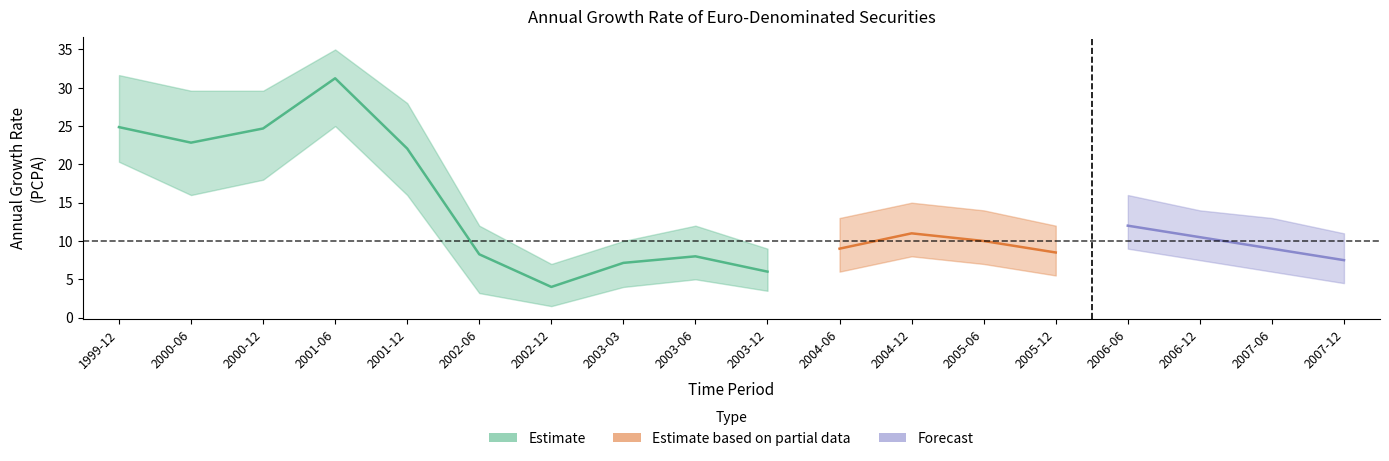

How many distinct data groups are displayed?

3